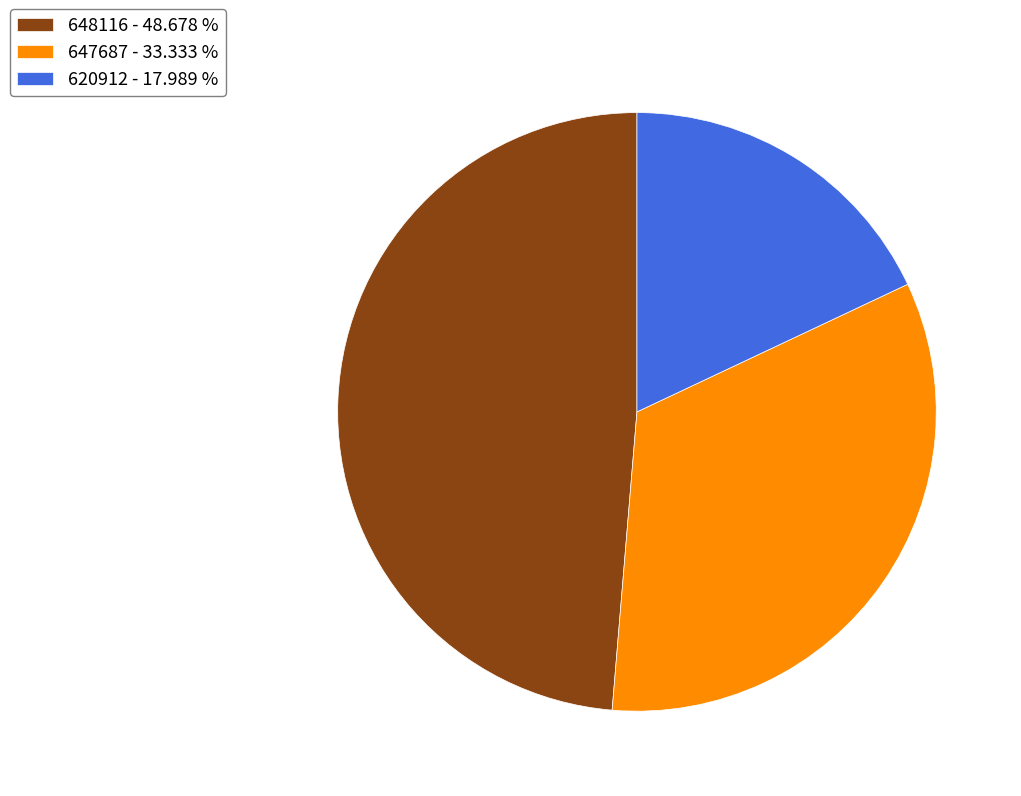

Which category has the biggest portion of the pie?

648116